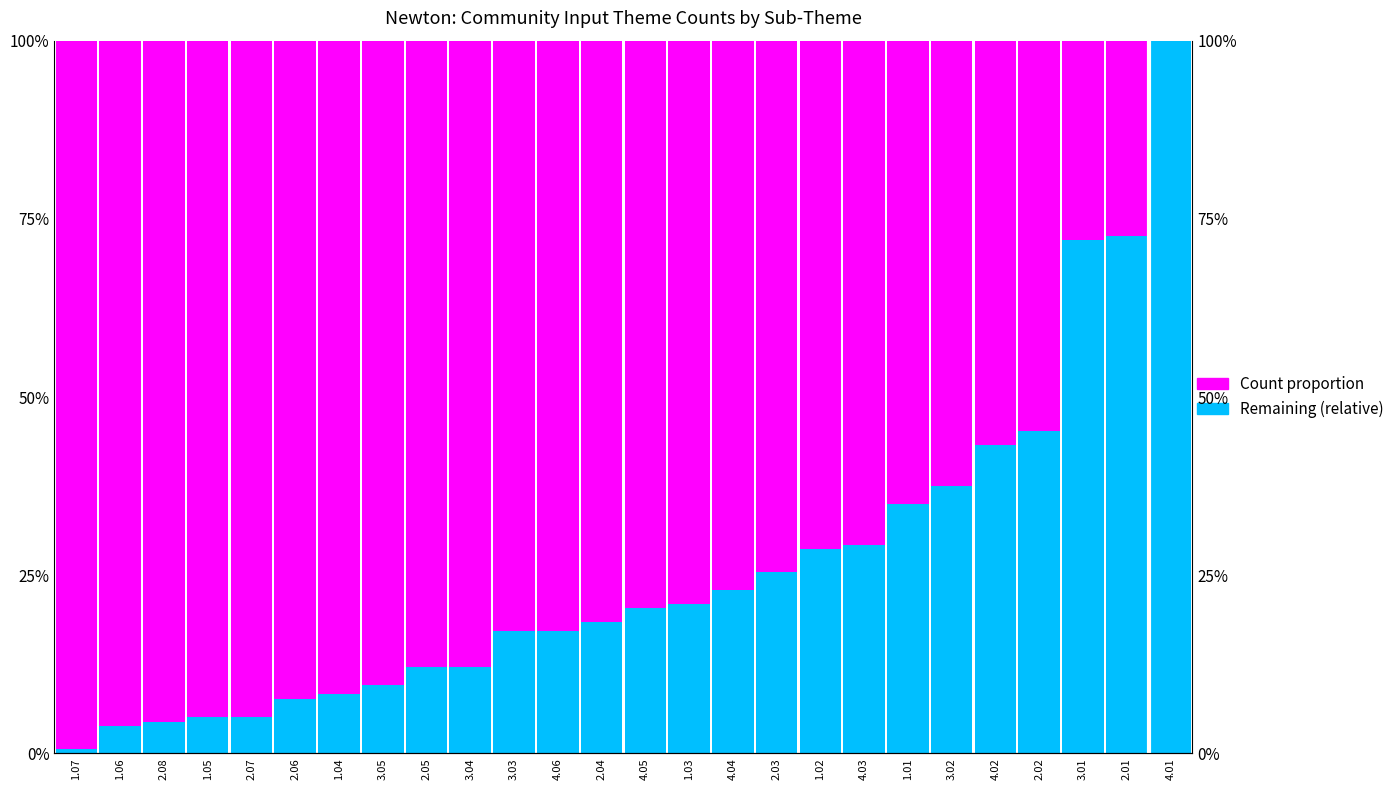

Which series has the largest range (max minus min)?

Count proportion